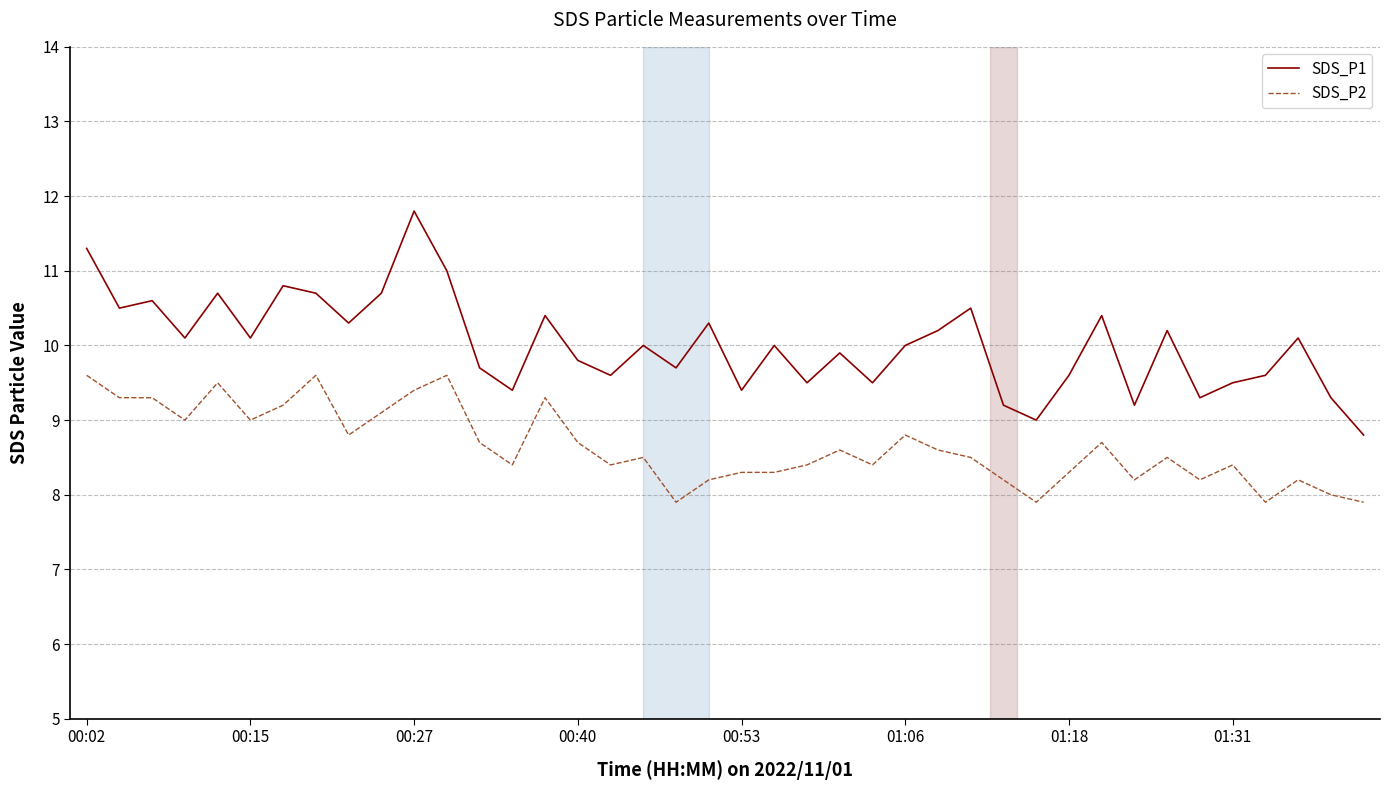

What is the difference between the maximum and minimum values in the SDS_P1 series?

3.0